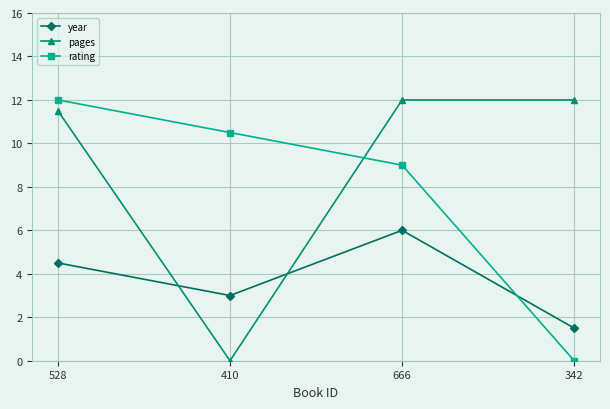

At how many categories does at least one series exceed 0?

4